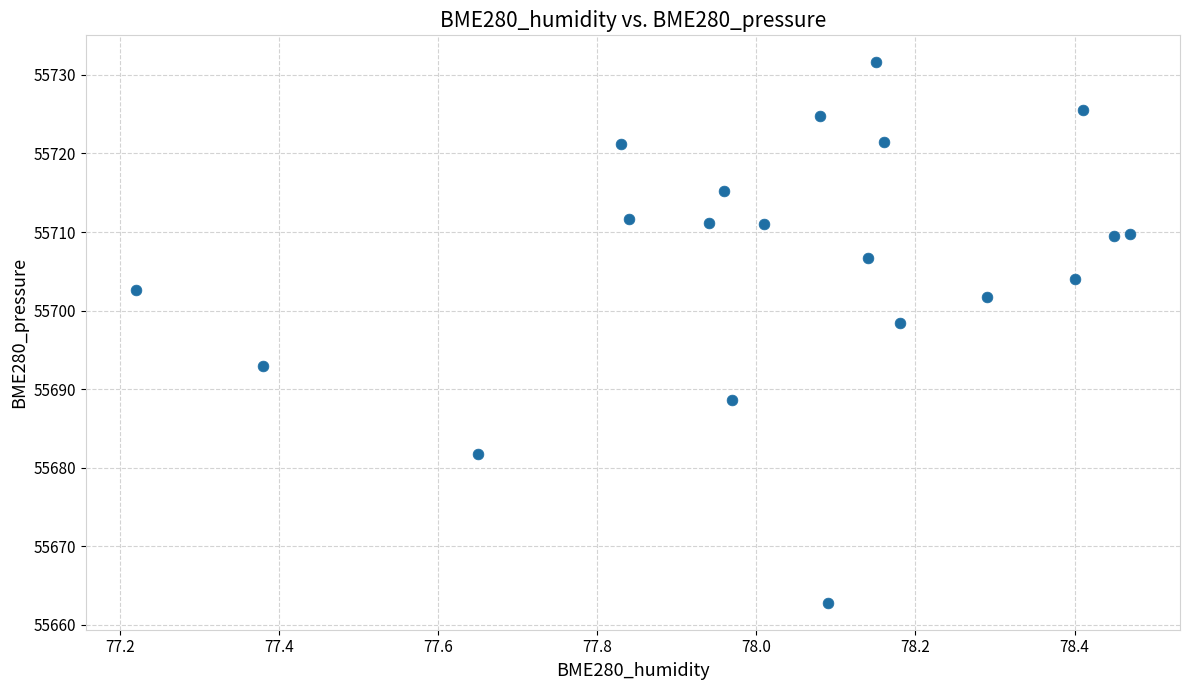

What Y value in the scatter plot is closest to 55697?

55698.5